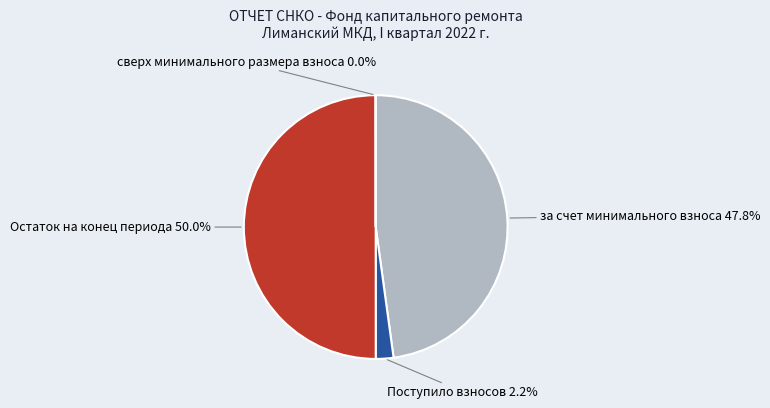

Does за счет минимального взноса represent more than half of the total?

No